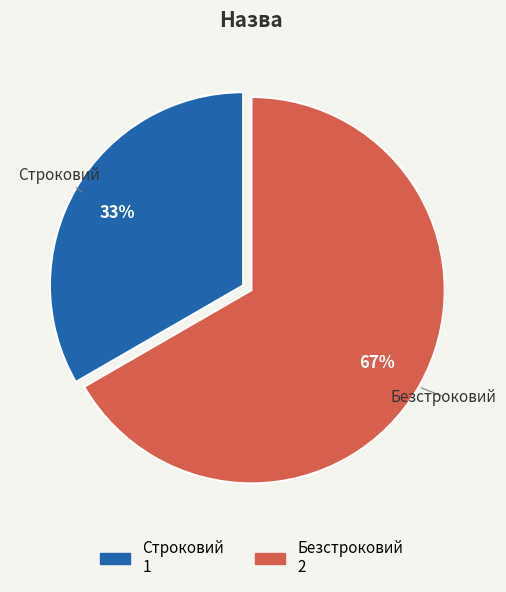

To the nearest percent, what portion does Строковий represent?

33%